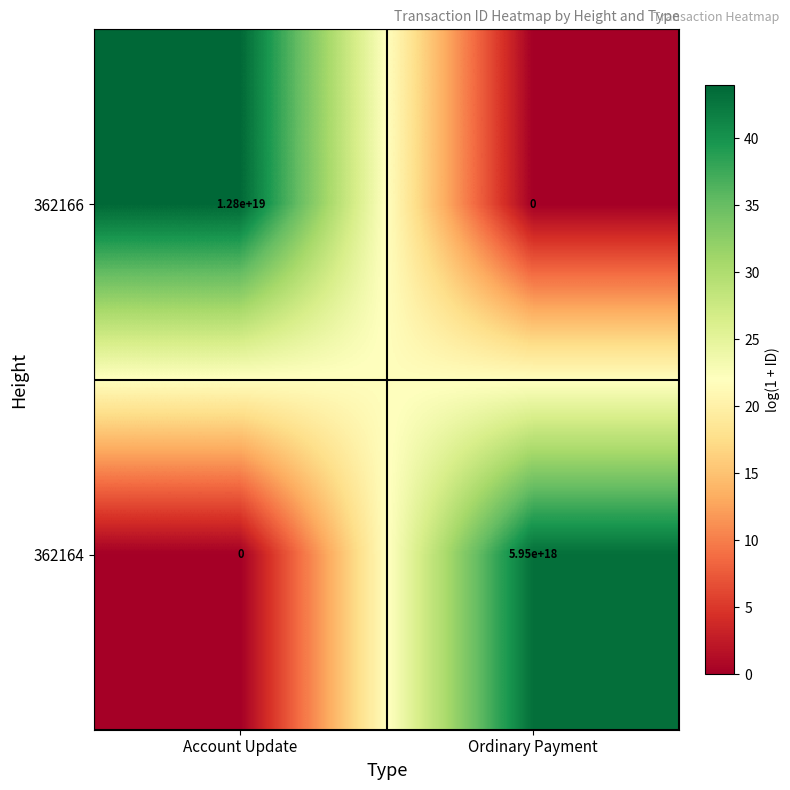

The 362166 series shows 0 at Ordinary Payment. True or false?

True